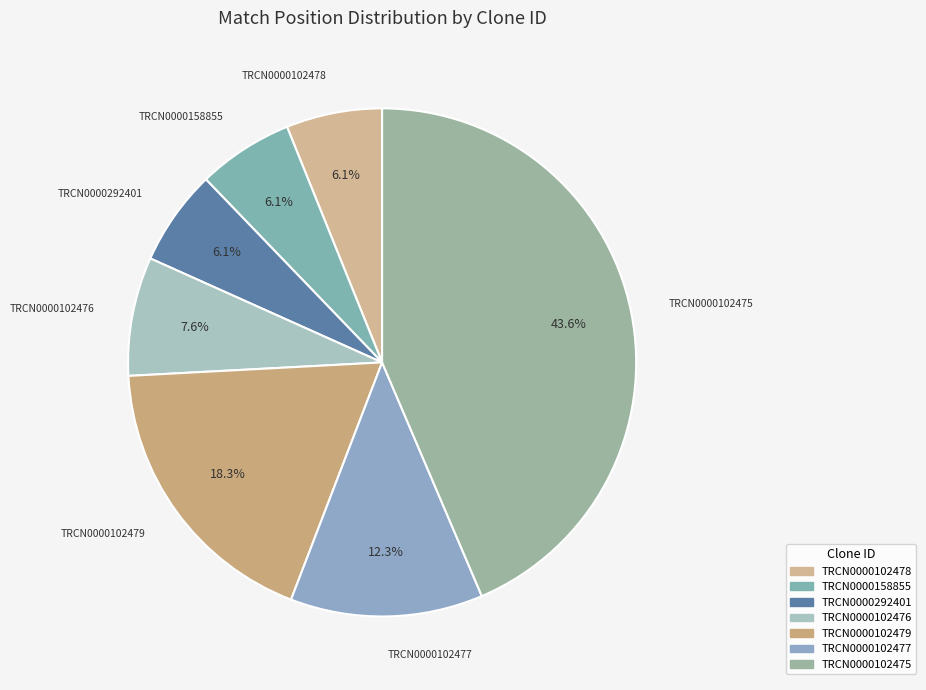

Is there any slice that represents more than half of the pie?

No